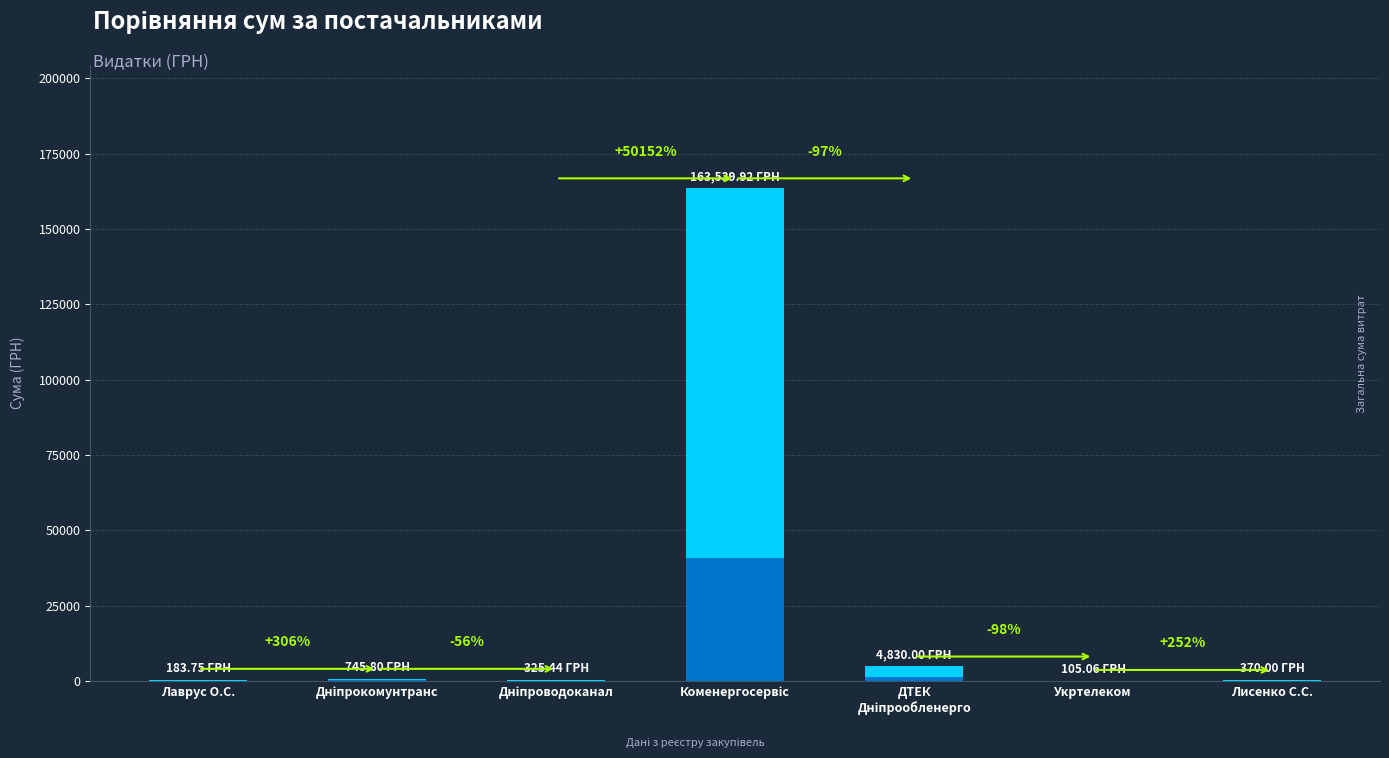

What is the difference between the maximum and minimum values?

163434.9